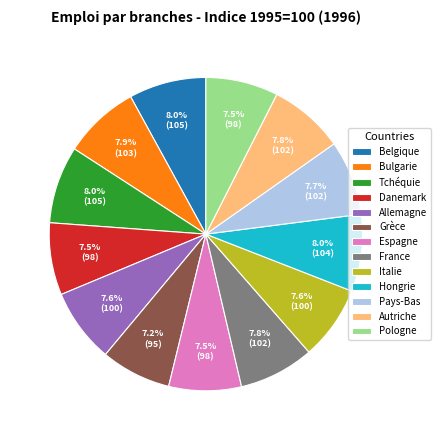

How many segments does this pie chart have?

13